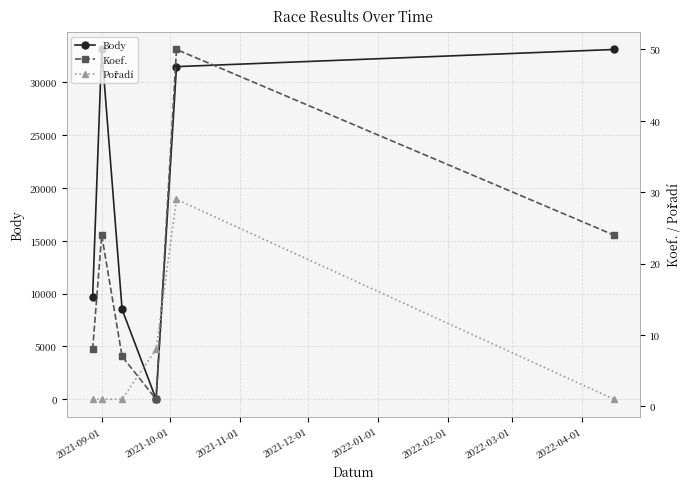

What is the highest value of the Body series?

33114